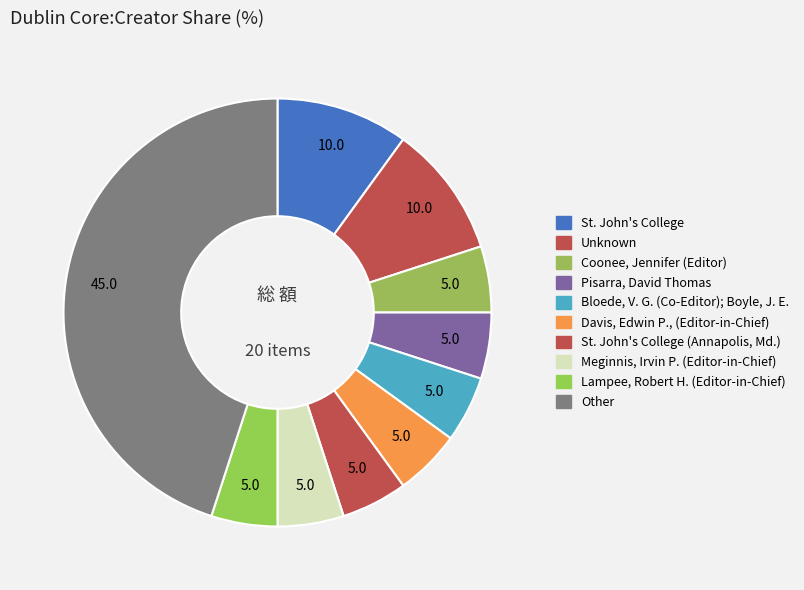

How many segments does this pie chart have?

10